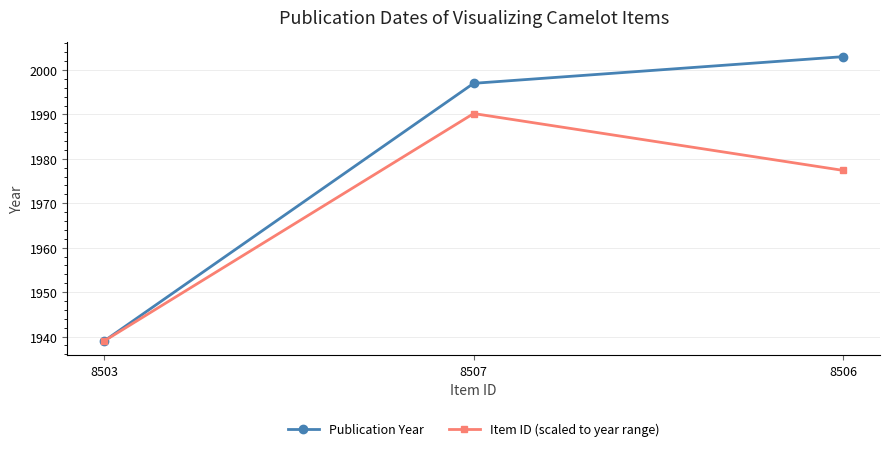

What are all the series names shown in the legend?

Publication Year, Item ID (scaled to year range)